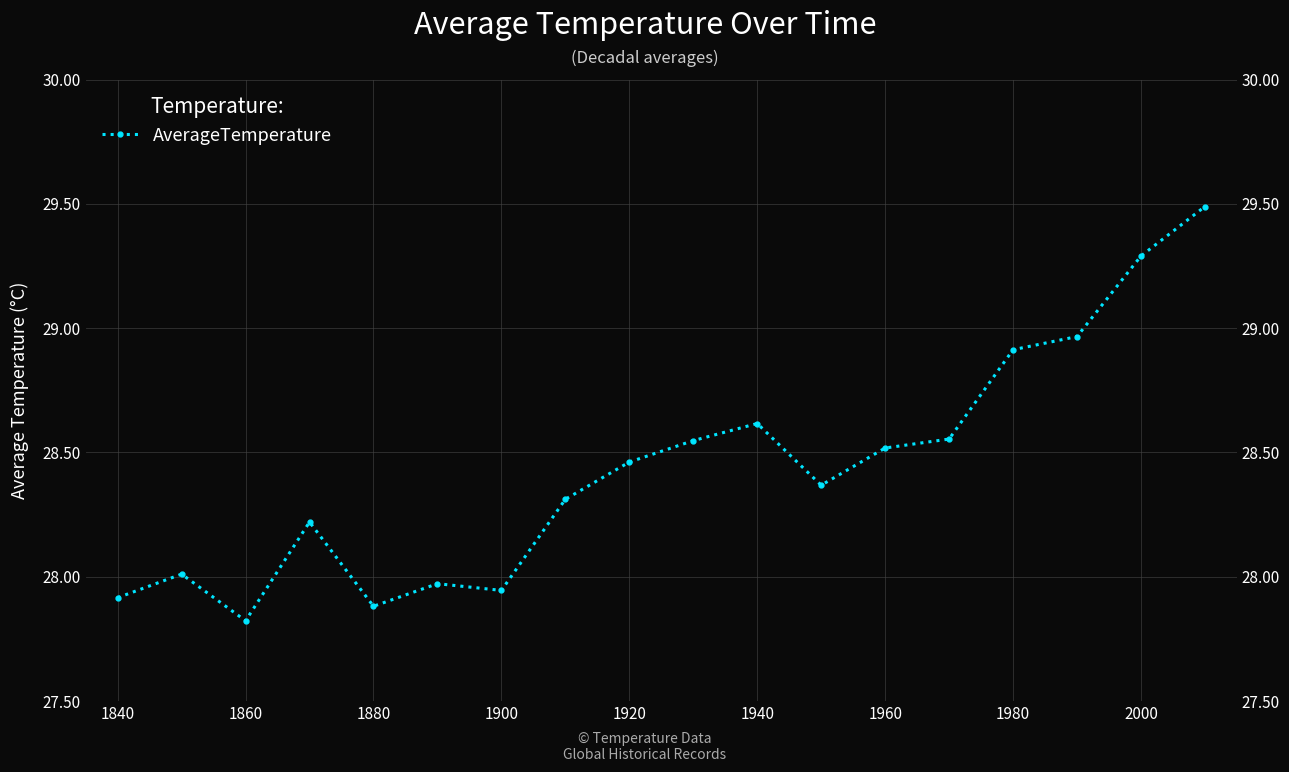

At which category does the data reach its first local valley?

1860